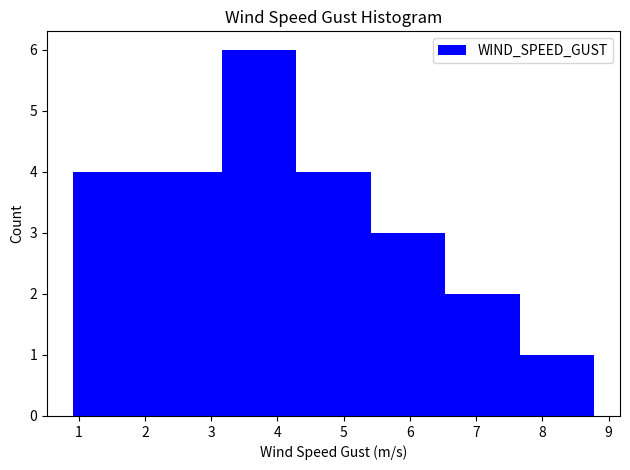

Reading left to right, transcribe this chart: for each bar, give the range it covers on the x-axis and its height. Neither the bar edges nor the heights are printed on the chart, so give them approximately, as read against the axes.

0.9 to 2.0: 4
2.0 to 3.2: 4
3.2 to 4.3: 6
4.3 to 5.4: 4
5.4 to 6.5: 3
6.5 to 7.7: 2
7.7 to 8.8: 1